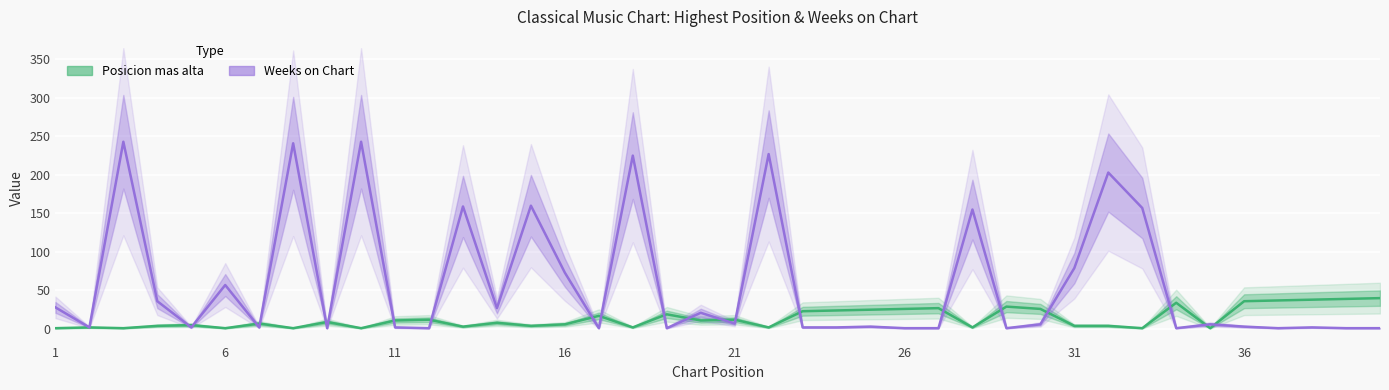

Which label corresponds to the smallest value in the chart?

1